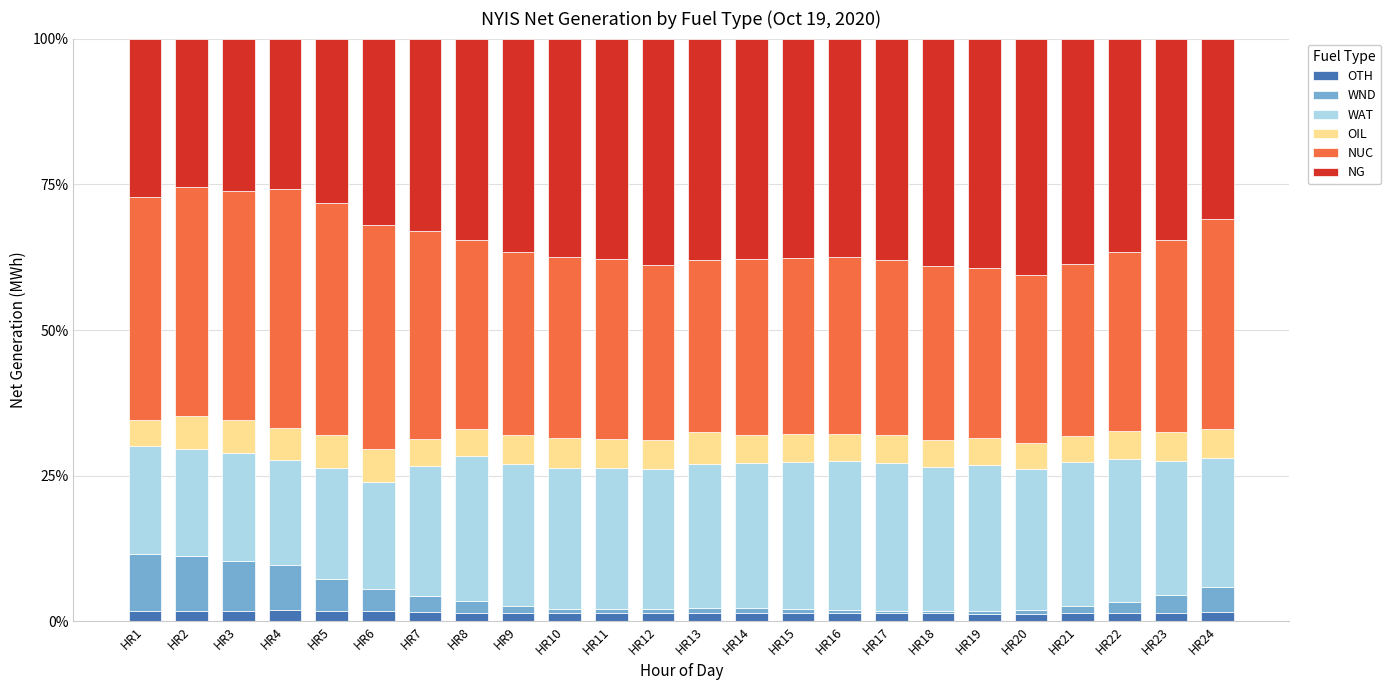

What is the highest value of the OTH series?

2.0